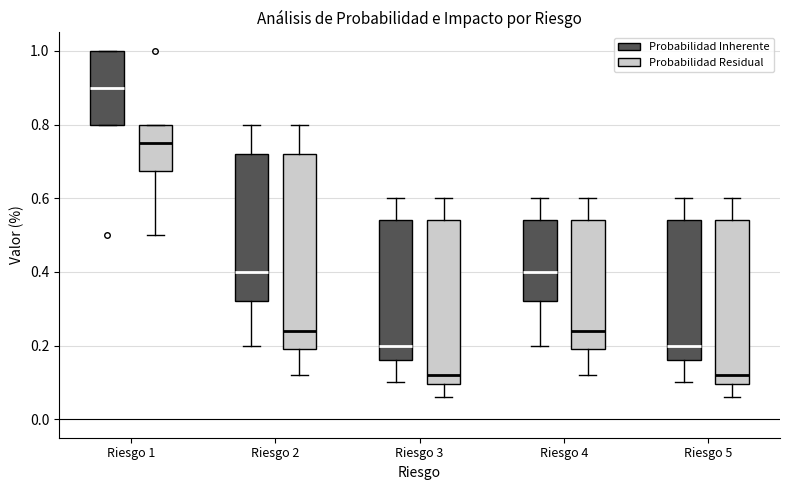

Reading left to right, transcribe this box plot: for each box, give where its median line is, the range the box spans, and where its two whiskers end, as read against the y-axis. The values are not printed on the chart, so give them approximately, as read against the axis.

Riesgo 1 (Probabilidad Inherente): median 0.90, box 0.80 to 1.00, whiskers 0.80 to 1.00
Riesgo 1 (Probabilidad Residual): median 0.76, box 0.68 to 0.80, whiskers 0.50 to 0.80
Riesgo 2 (Probabilidad Inherente): median 0.40, box 0.32 to 0.72, whiskers 0.20 to 0.80
Riesgo 2 (Probabilidad Residual): median 0.24, box 0.20 to 0.72, whiskers 0.12 to 0.80
Riesgo 3 (Probabilidad Inherente): median 0.20, box 0.16 to 0.54, whiskers 0.10 to 0.60
Riesgo 3 (Probabilidad Residual): median 0.12, box 0.10 to 0.54, whiskers 0.06 to 0.60
Riesgo 4 (Probabilidad Inherente): median 0.40, box 0.32 to 0.54, whiskers 0.20 to 0.60
Riesgo 4 (Probabilidad Residual): median 0.24, box 0.20 to 0.54, whiskers 0.12 to 0.60
Riesgo 5 (Probabilidad Inherente): median 0.20, box 0.16 to 0.54, whiskers 0.10 to 0.60
Riesgo 5 (Probabilidad Residual): median 0.12, box 0.10 to 0.54, whiskers 0.06 to 0.60